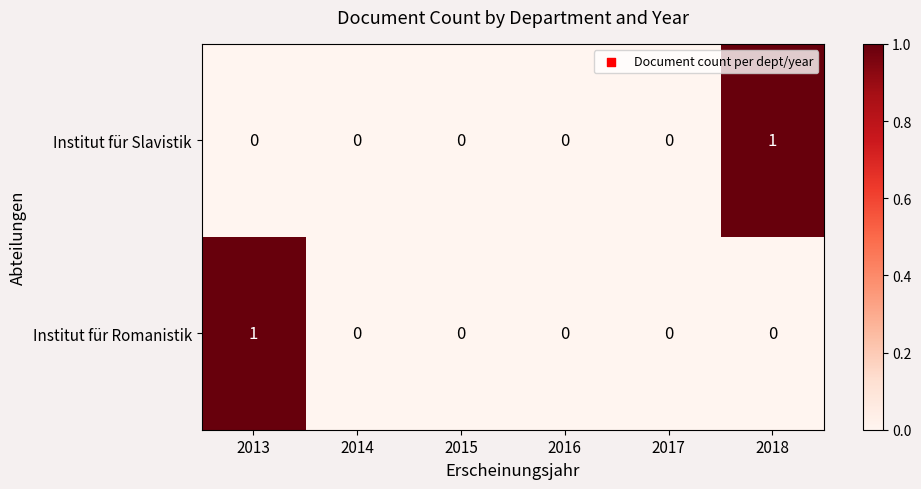

The value of Institut für Romanistik at 2013 is 1. True or false?

True